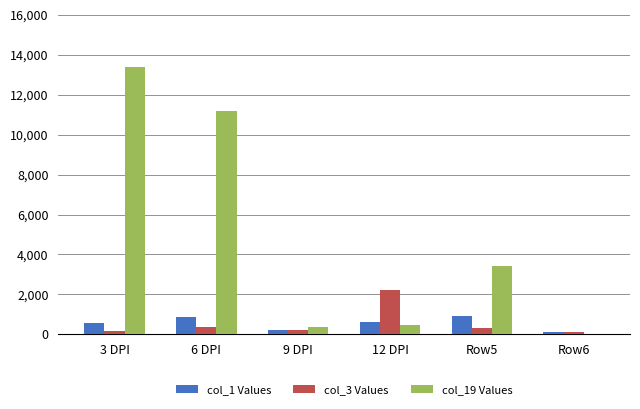

Which series has the largest total across all categories?

col_19 Values